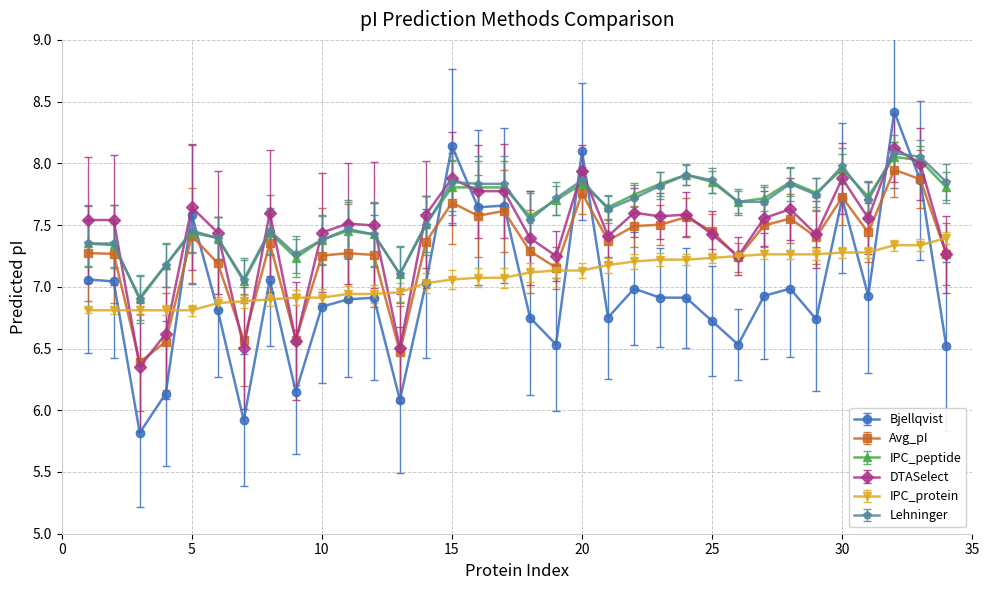

How many series are shown in this chart?

6